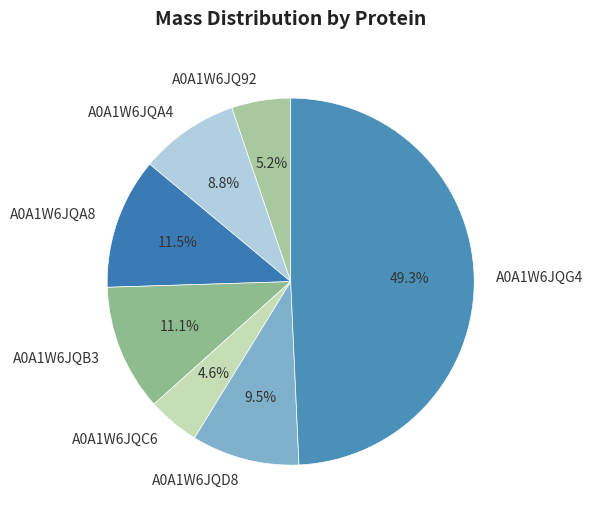

Is there a majority slice in this chart?

No